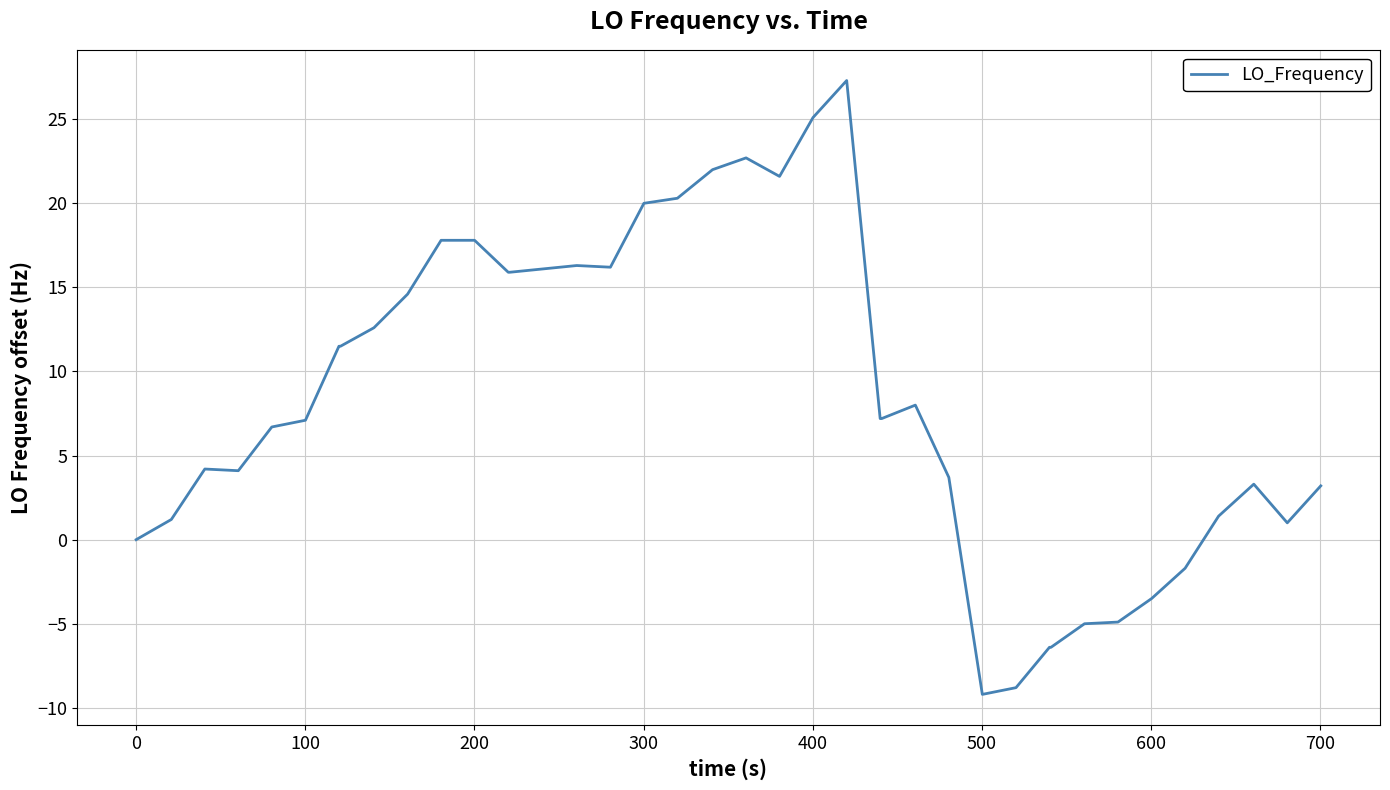

What is the difference between the maximum and minimum values?

36.5